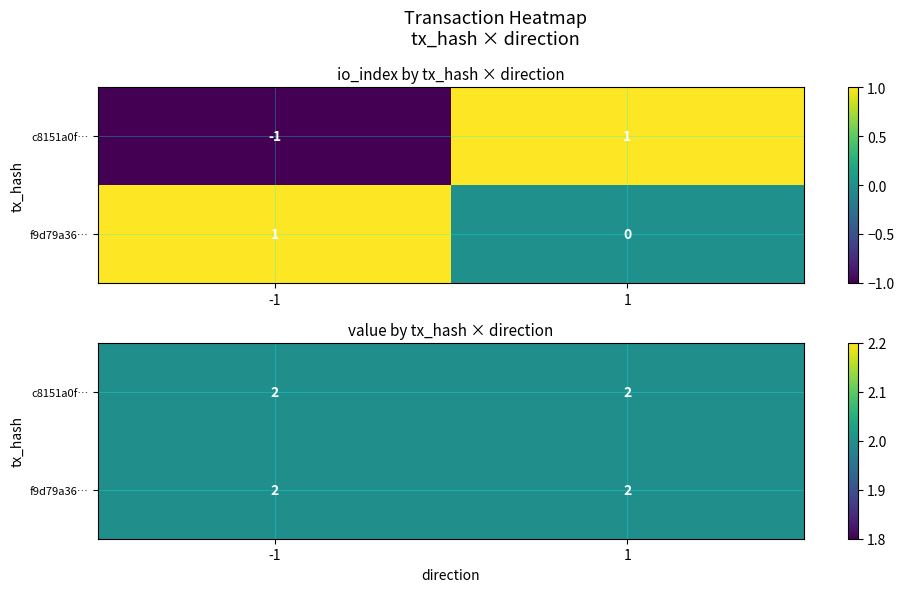

Rank the categories by f9d79a3632d4f4708559040dd02caa87e259246 value from lowest to highest.

1, 0